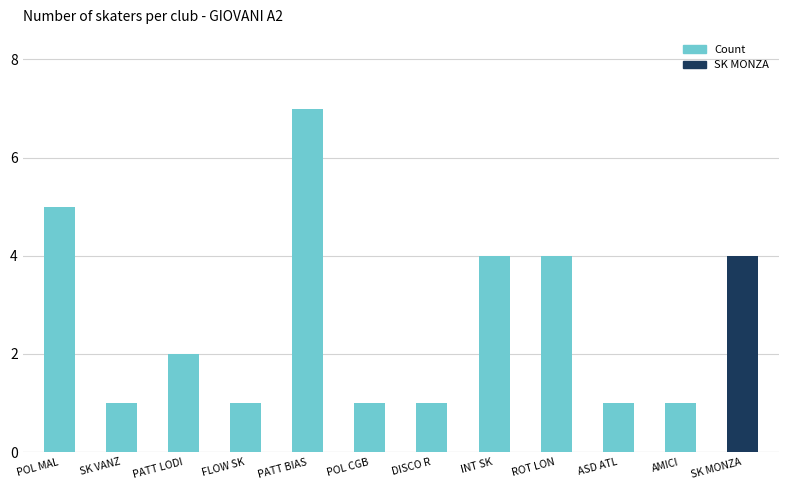

The value at ROT LON is 6. True or false?

False